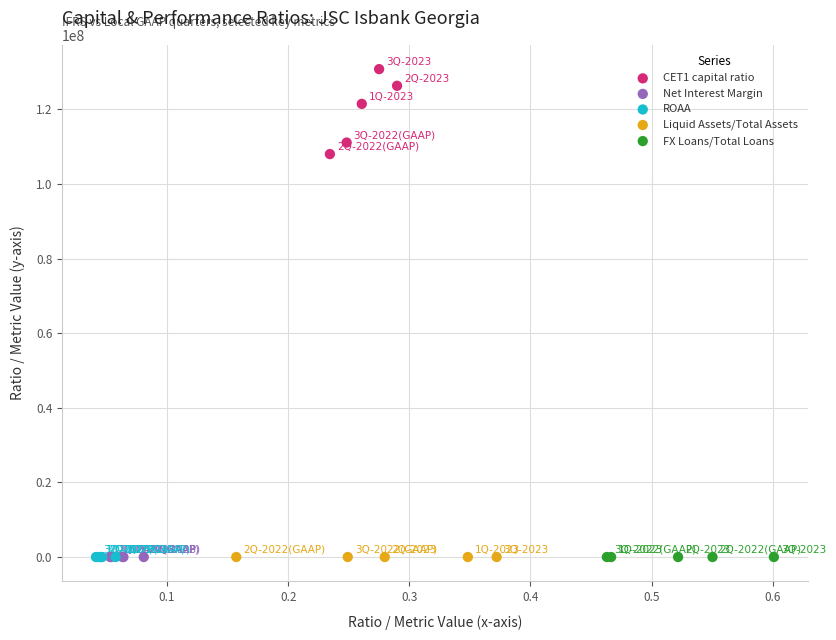

Which series has the largest Y range (max minus min)?

CET1 capital ratio